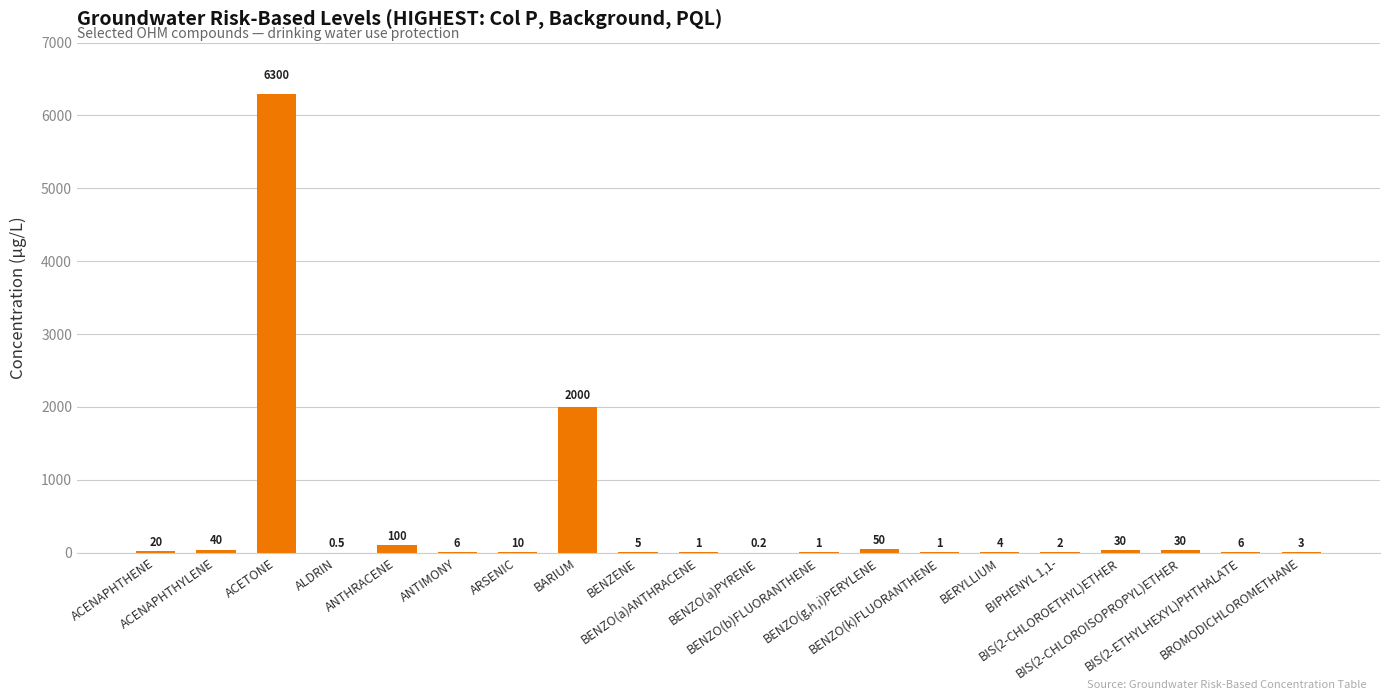

Reading left to right, extract all data points from this chart.

ACENAPHTHENE=20.0	ACENAPHTHYLENE=40.0	ACETONE=6300.0	ALDRIN=0.5	ANTHRACENE=100.0	ANTIMONY=6.0	ARSENIC=10.0	BARIUM=2000.0	BENZENE=5.0	BENZO(a)ANTHRACENE=1.0	BENZO(a)PYRENE=0.2	BENZO(b)FLUORANTHENE=1.0	BENZO(g,h,i)PERYLENE=50.0	BENZO(k)FLUORANTHENE=1.0	BERYLLIUM=4.0	BIPHENYL 1,1-=2.0	BIS(2-CHLOROETHYL)ETHER=30.0	BIS(2-CHLOROISOPROPYL)ETHER=30.0	BIS(2-ETHYLHEXYL)PHTHALATE=6.0	BROMODICHLOROMETHANE=3.0